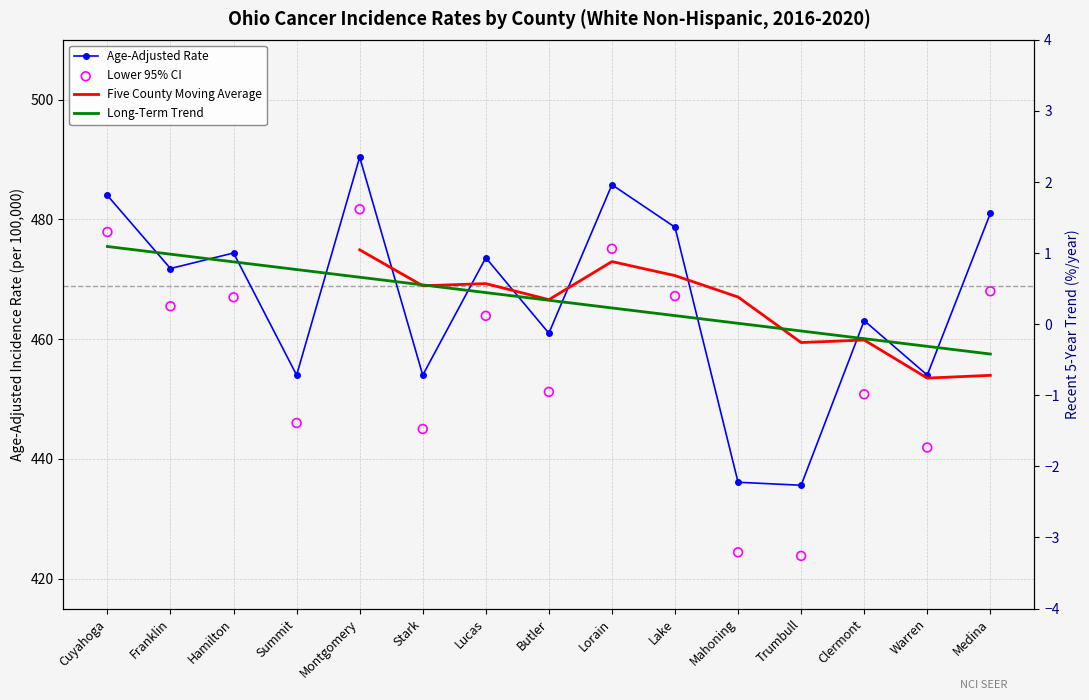

At which category is the sum across all series the highest?

Montgomery